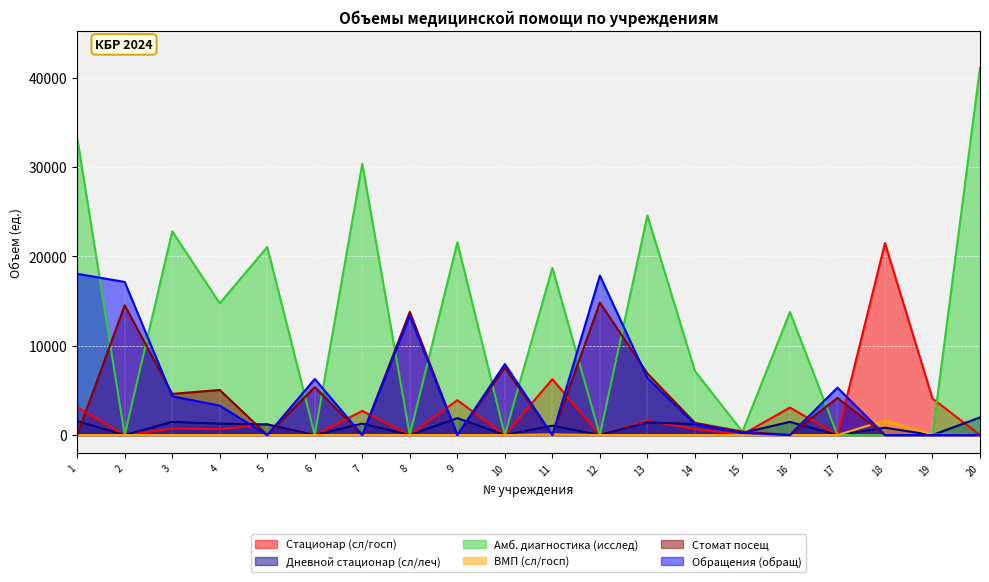

What is the spread (max minus min) of values at 5?

21053